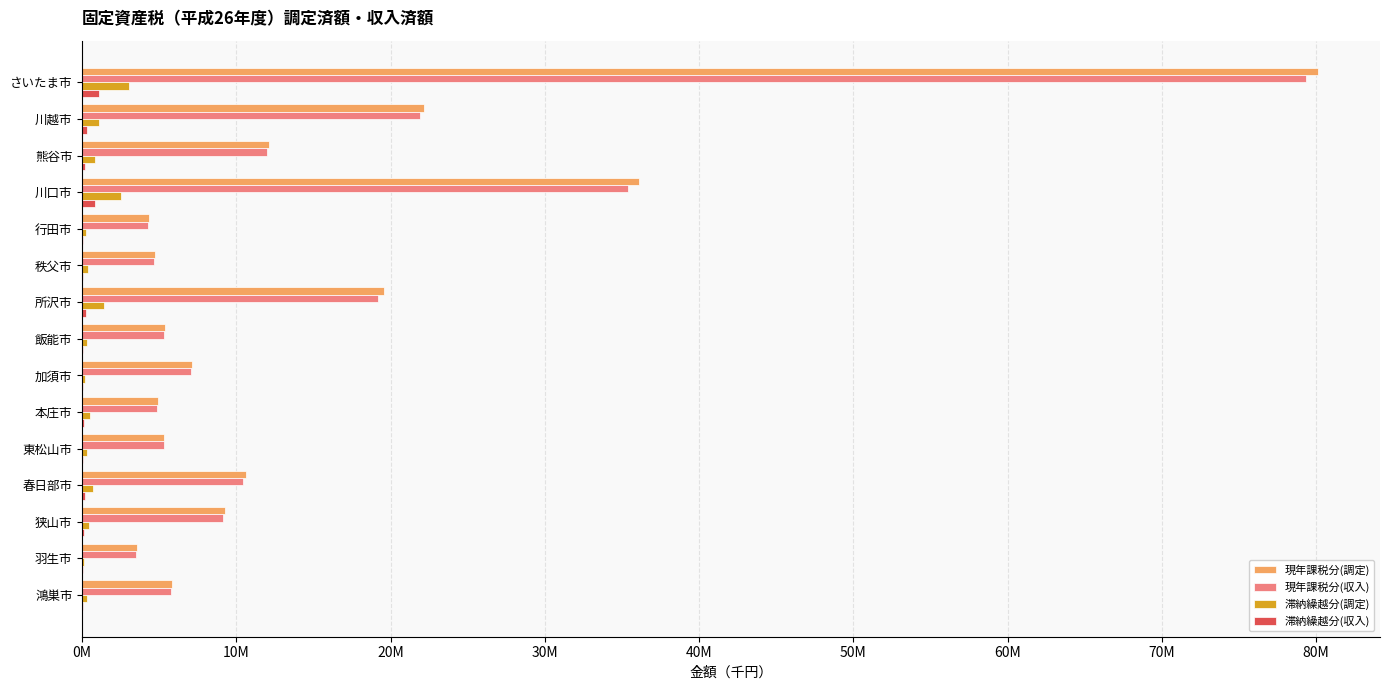

Which series has the largest total across all categories?

現年課税分(調定)